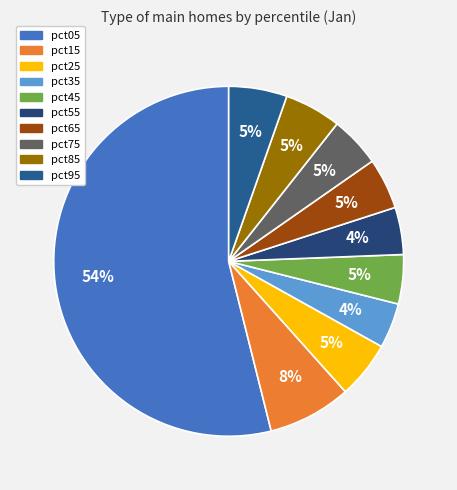

Which slice is the largest?

pct05